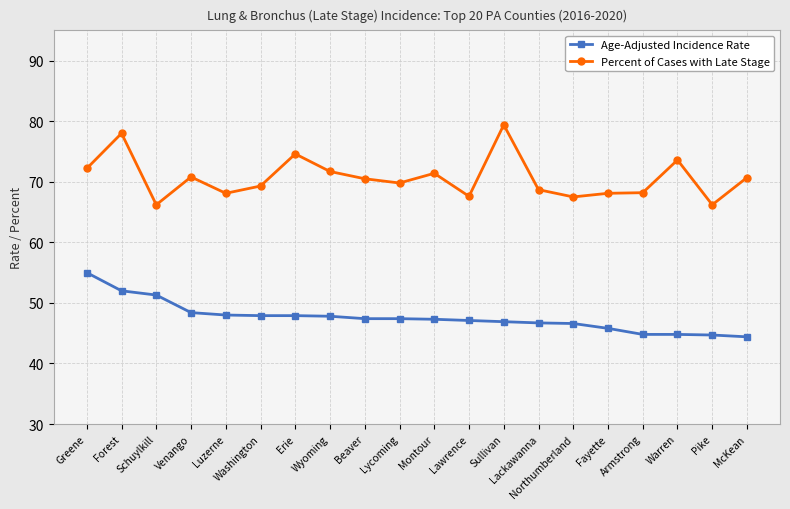

Where is the first local minimum for Percent of Cases with Late Stage?

Schuylkill